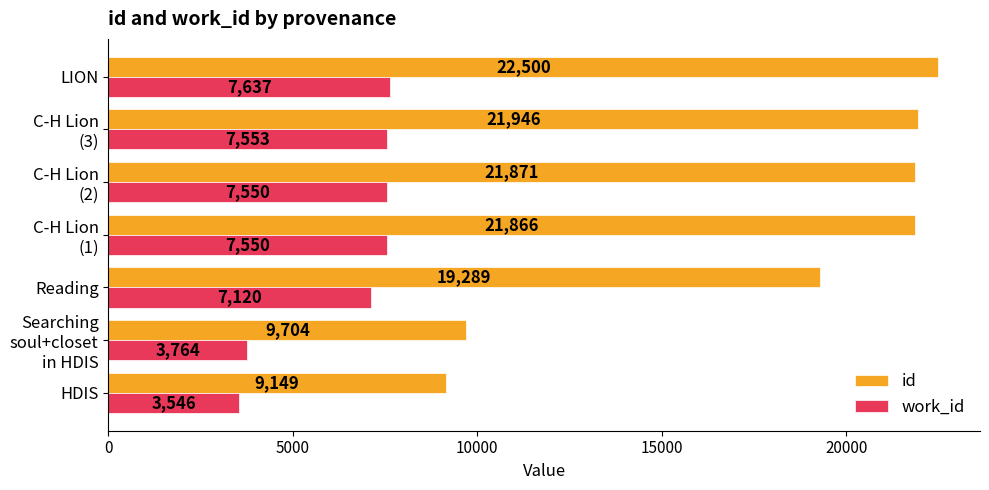

Which category has the highest value across all series?

LION